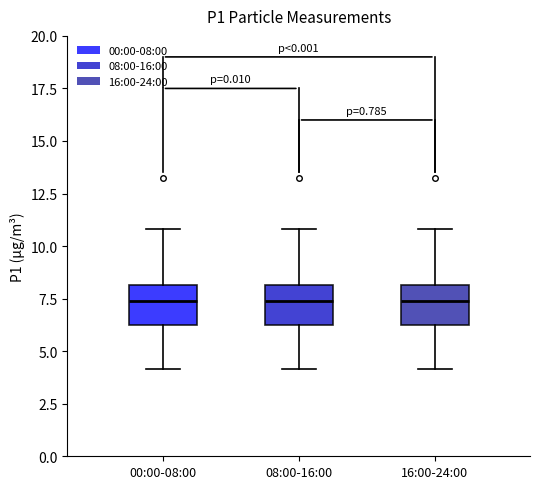

Reading left to right, read every box against the y-axis: the position of its median line, the range the box covers, and the ends of its whiskers. The values are not printed on the chart, so give them approximately, as read against the axis.

00:00-08:00: median 7.5, box 6.5 to 8.0, whiskers 4.0 to 11.0
08:00-16:00: median 7.5, box 6.5 to 8.0, whiskers 4.0 to 11.0
16:00-24:00: median 7.5, box 6.5 to 8.0, whiskers 4.0 to 11.0